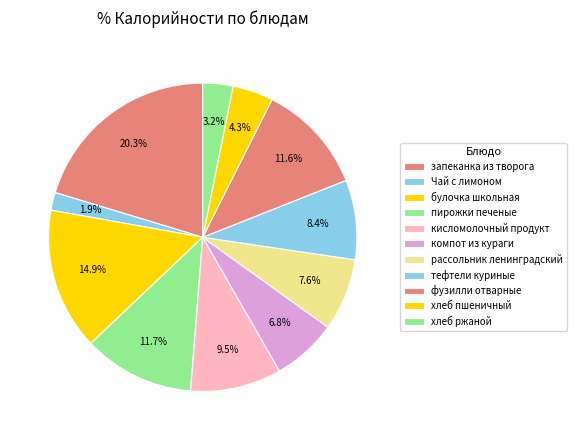

True or false: булочка школьная accounts for 9% of the total.

False